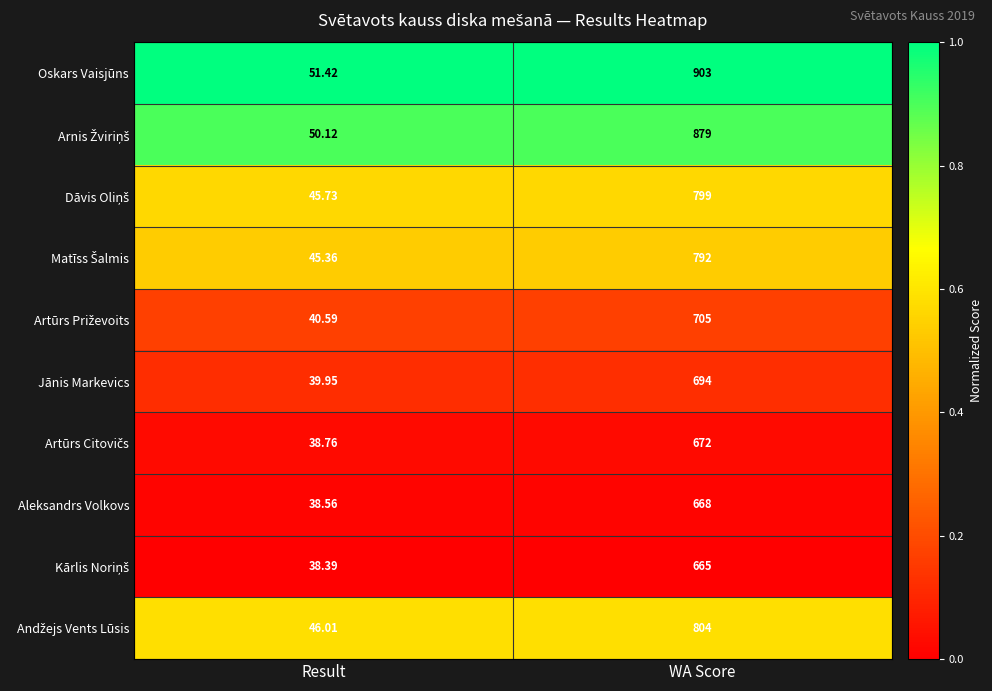

Which label corresponds to the smallest value in the chart?

Result